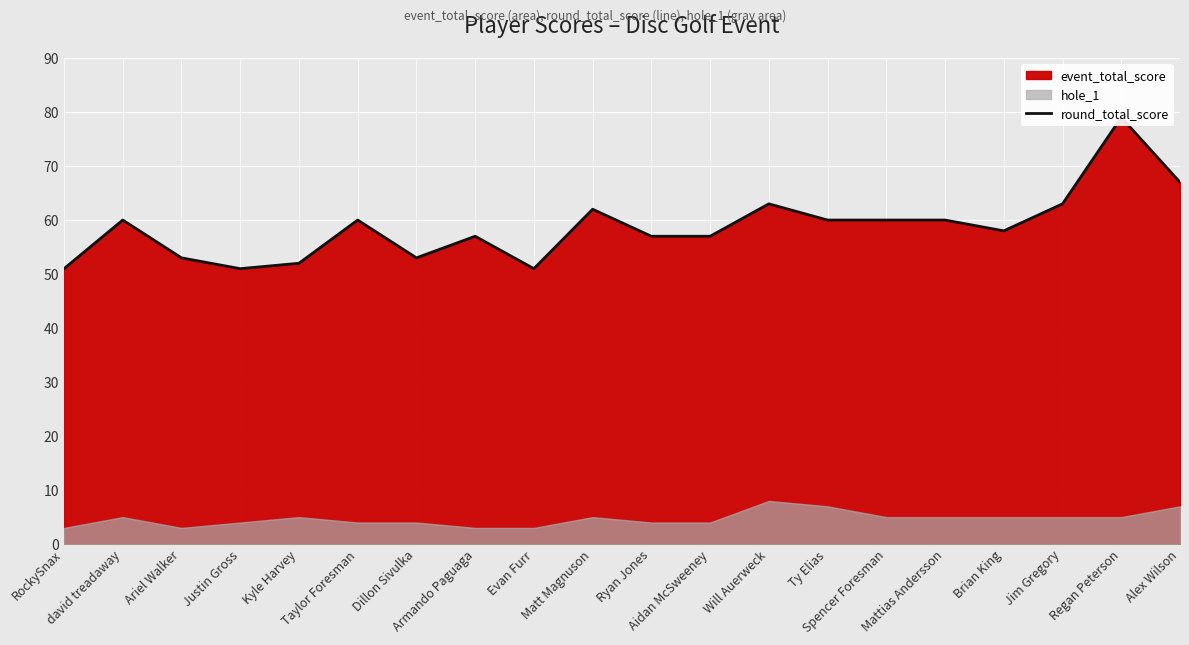

How many points are lower than both their immediate neighbors (excluding endpoints)?

4